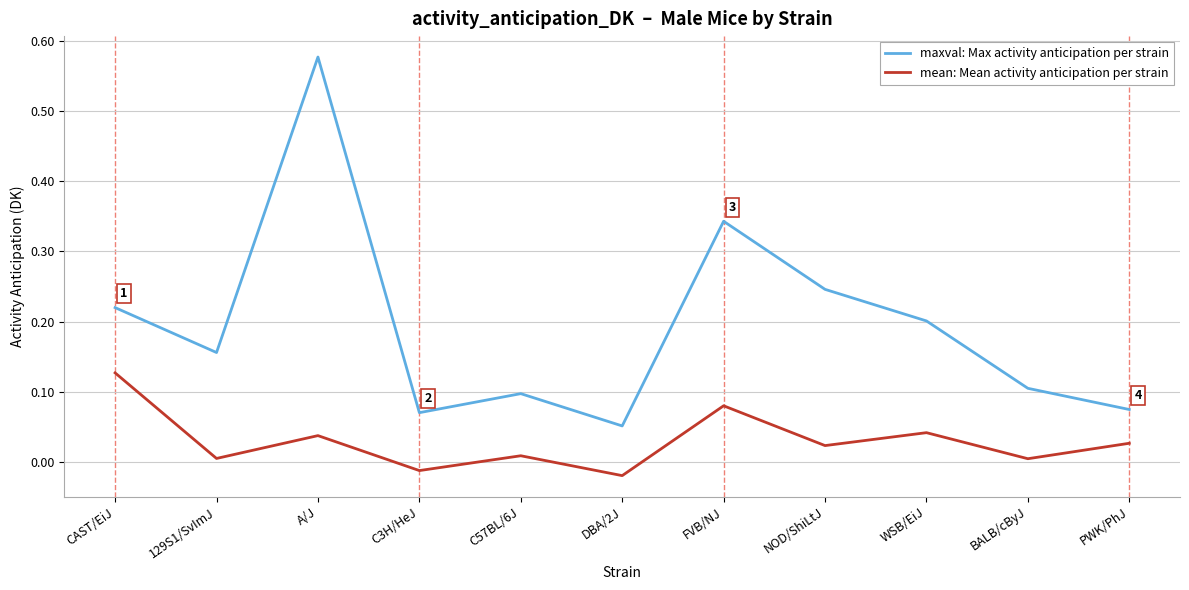

Which category has the highest value in the mean: Mean activity anticipation per strain series?

CAST/EiJ